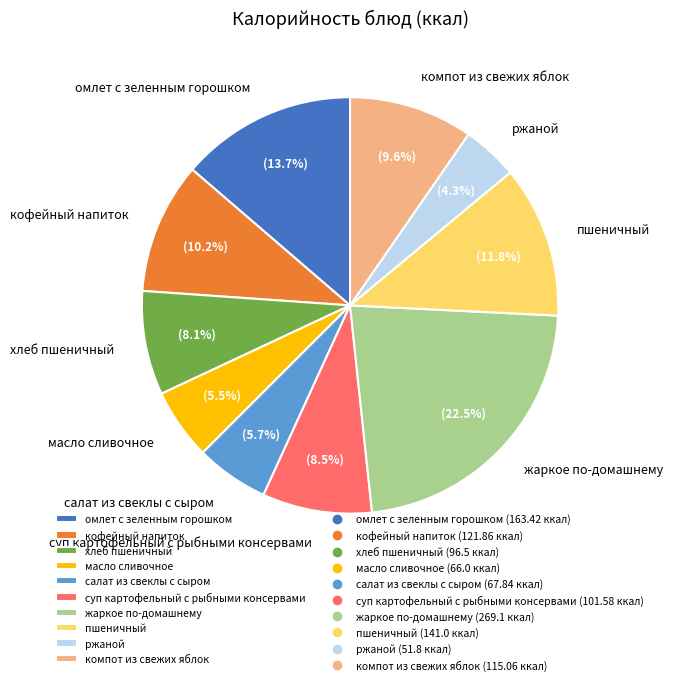

To the nearest percent, what portion does компот из свежих яблок represent?

10%